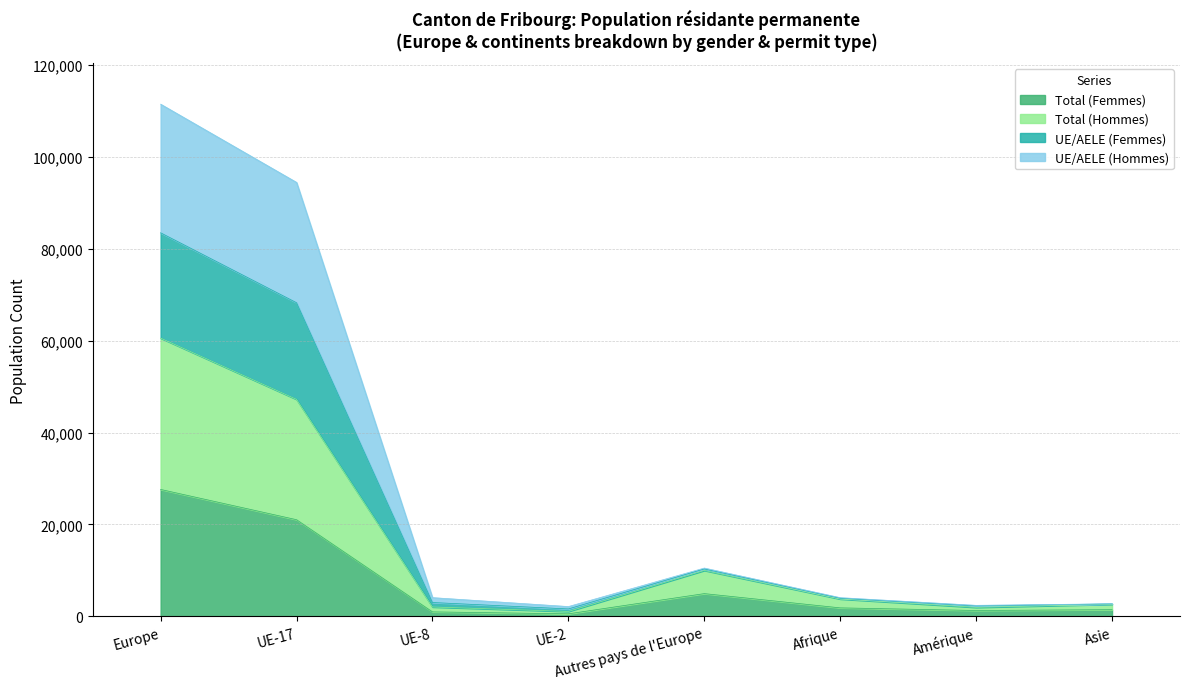

Which category has the highest value in the Total (Hommes) series?

Europe